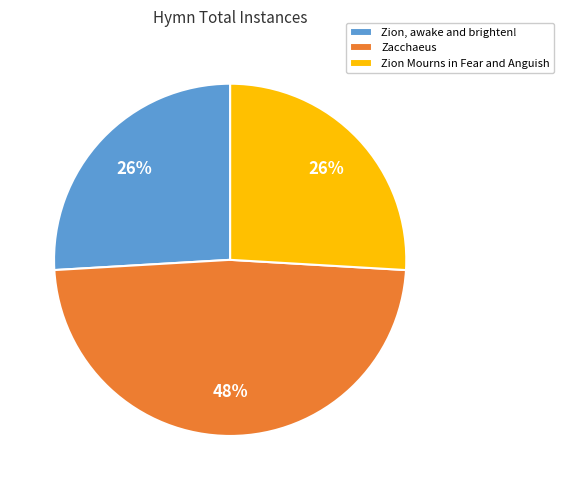

Between Zacchaeus and Zion Mourns in Fear and Anguish, which is larger?

Zacchaeus